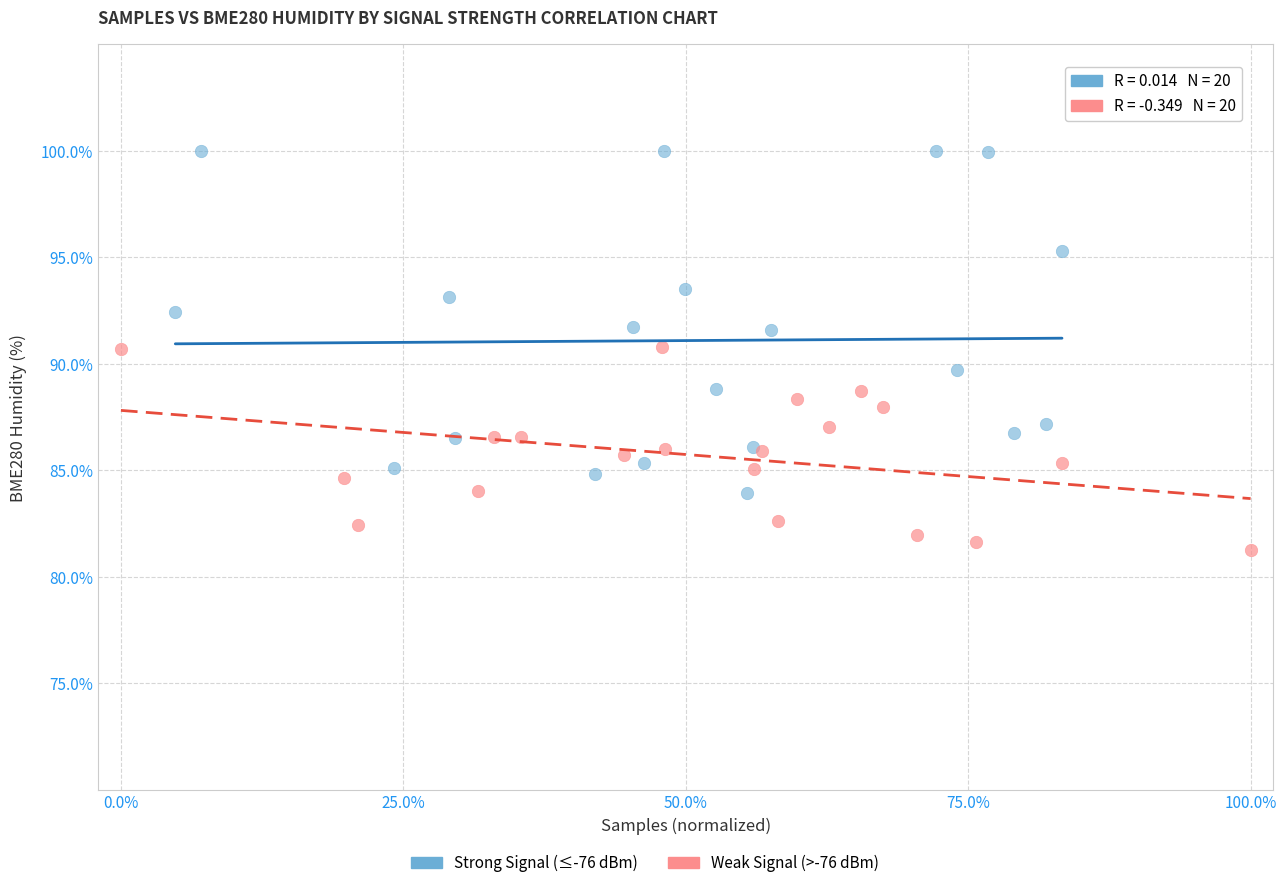

Which series reaches the minimum Y coordinate?

Weak Signal (>-76 dBm)